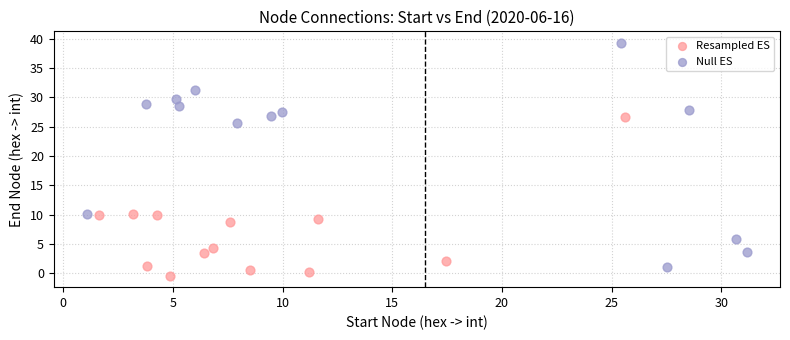

Which series has the largest Y range (max minus min)?

Null ES